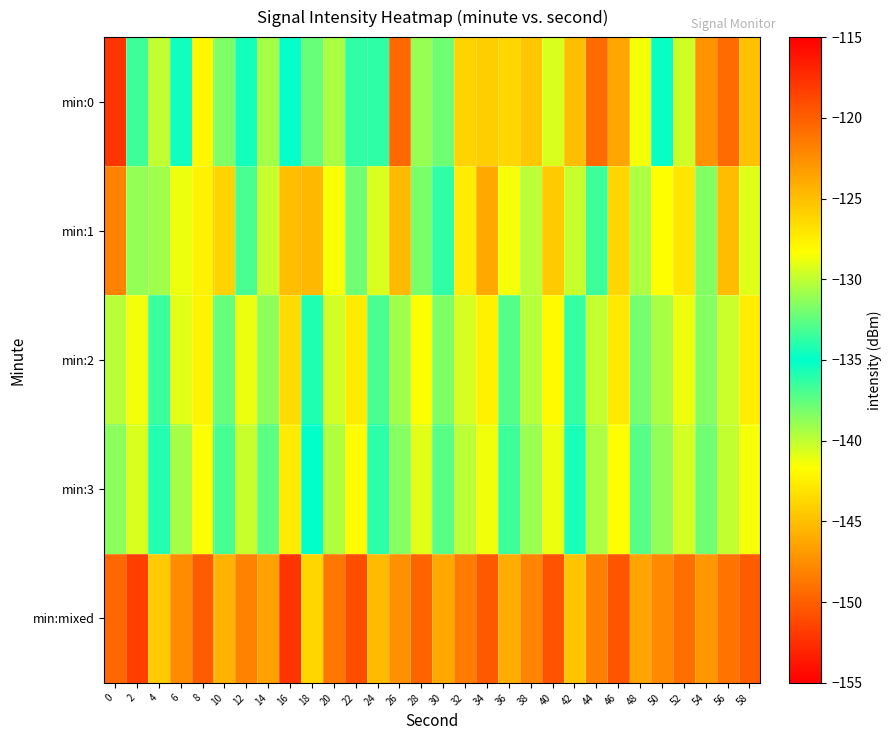

Between 10 and 16, which is larger?

16